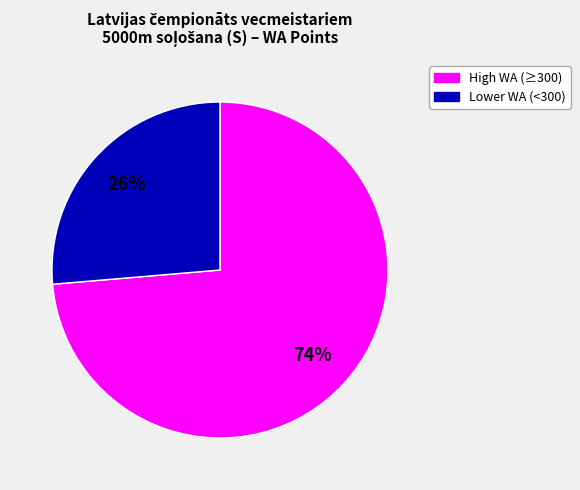

Does any single category account for the majority?

Yes